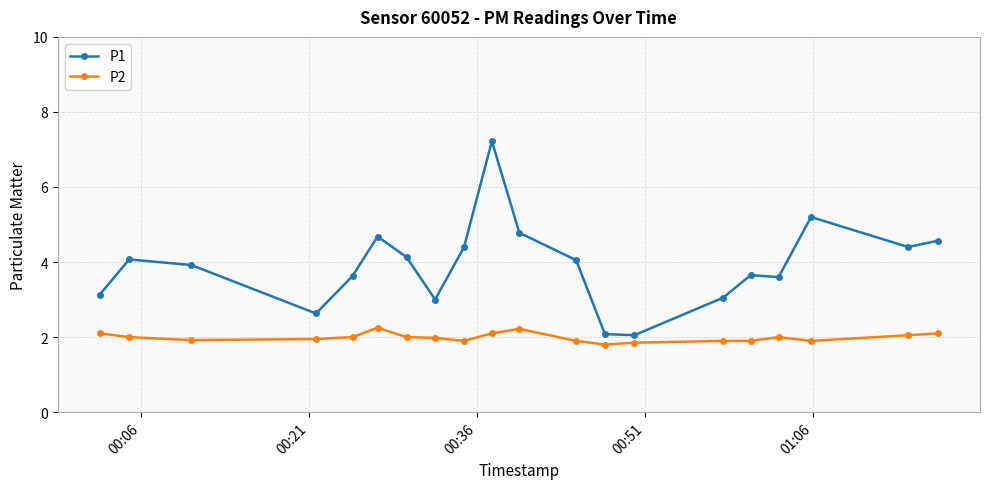

What is the smallest value displayed?

1.8